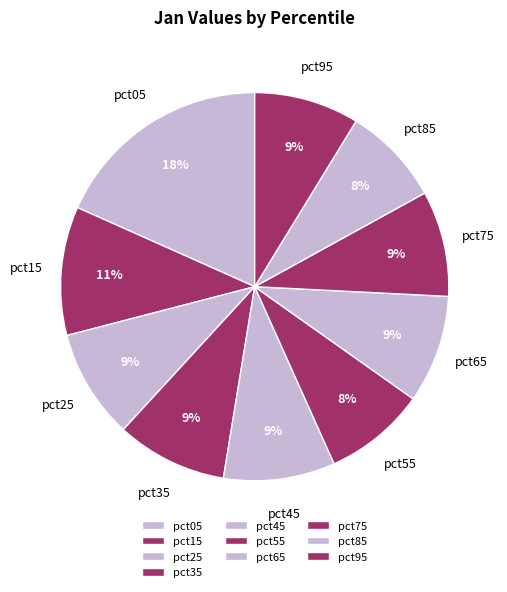

The pct05 slice represents 31% of the pie. True or false?

False